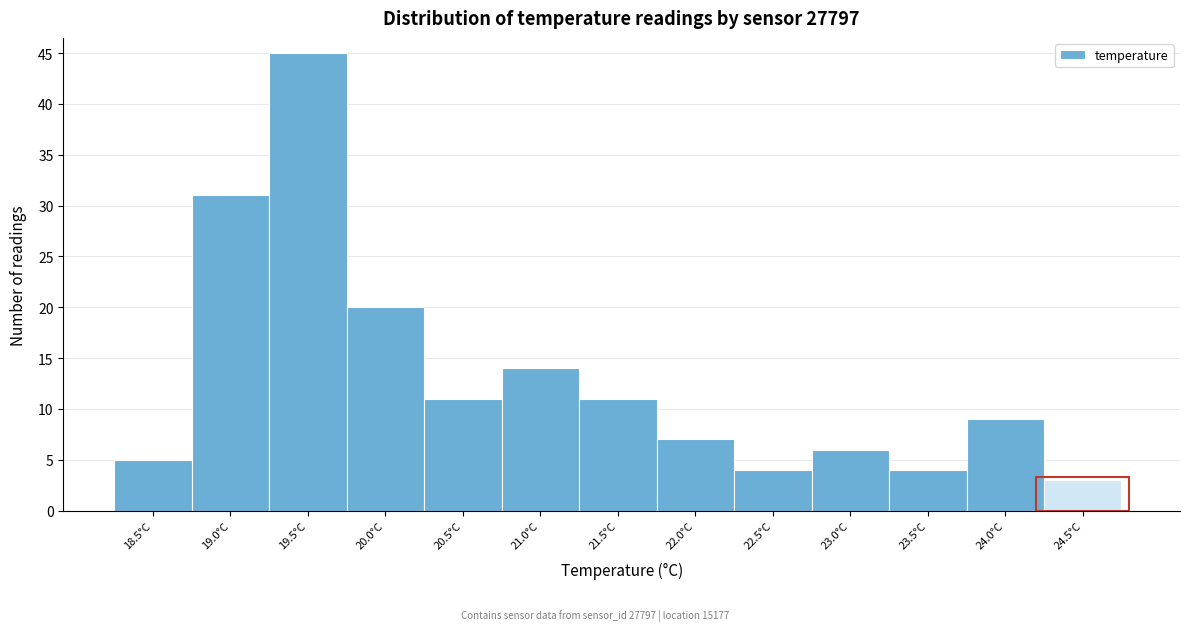

Reading left to right, what are all the values shown in this chart?

18.5°C=5	19.0°C=31	19.5°C=45	20.0°C=20	20.5°C=11	21.0°C=14	21.5°C=11	22.0°C=7	22.5°C=4	23.0°C=6	23.5°C=4	24.0°C=9	24.5°C=3